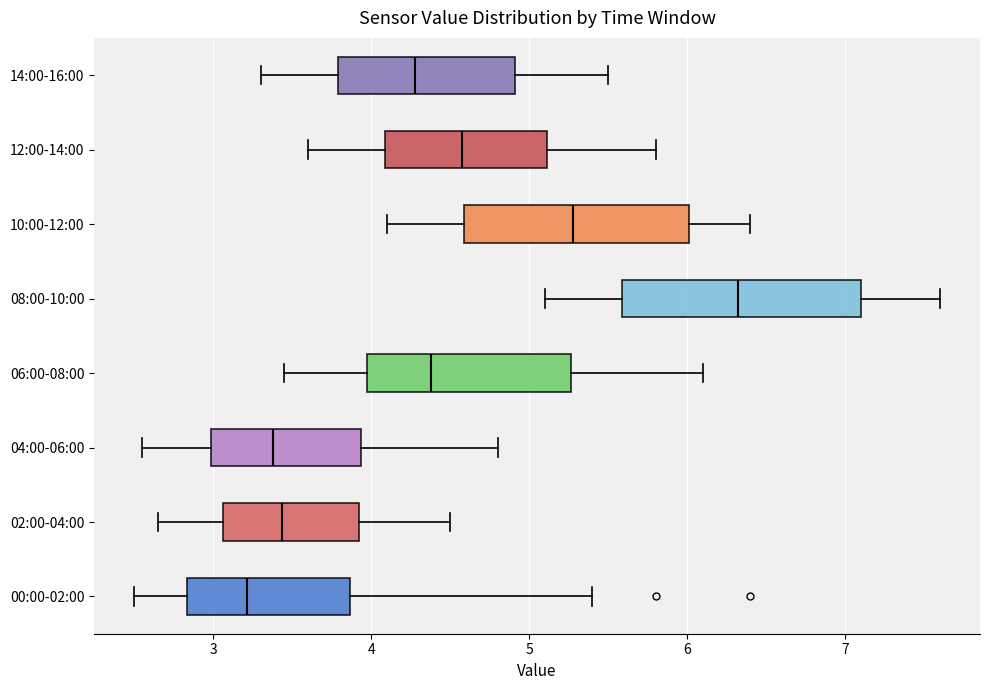

Which box has the furthest to the right median line?

08:00-10:00